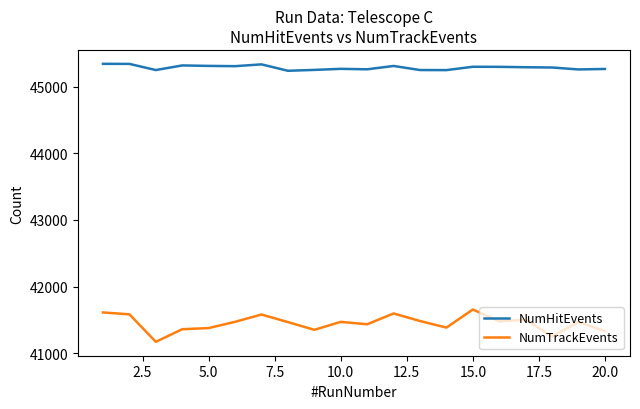

What is the maximum value shown in the chart?

45340